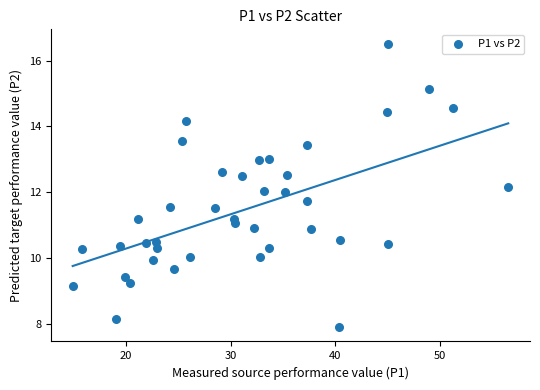

What is the range of Y values (max minus min)?

8.6